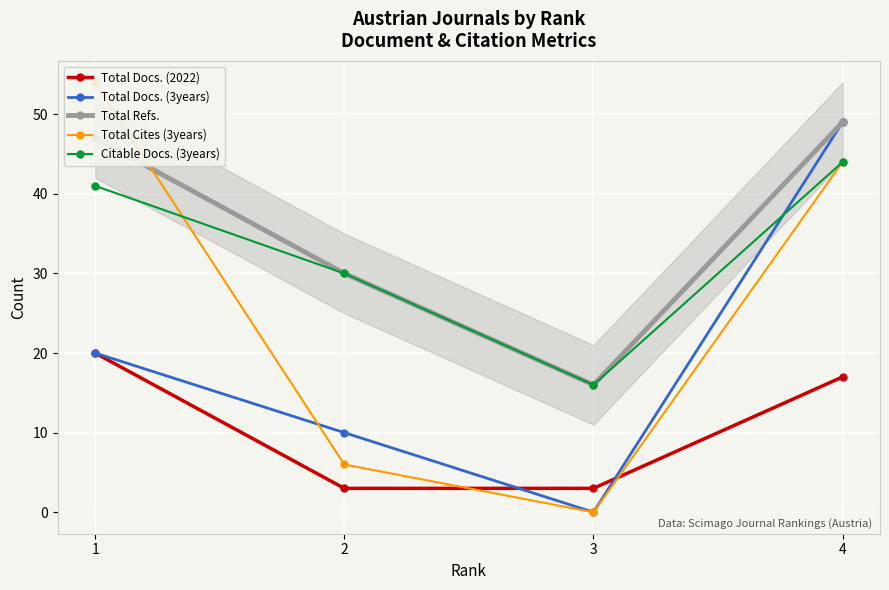

How many values in the Total Docs. (3years) series are below 20?

2